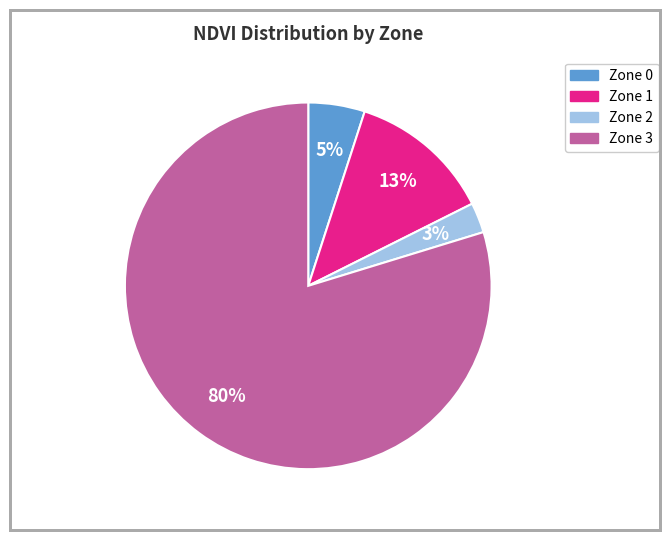

Do Zone 2 and Zone 3 together represent more than half of the pie?

Yes